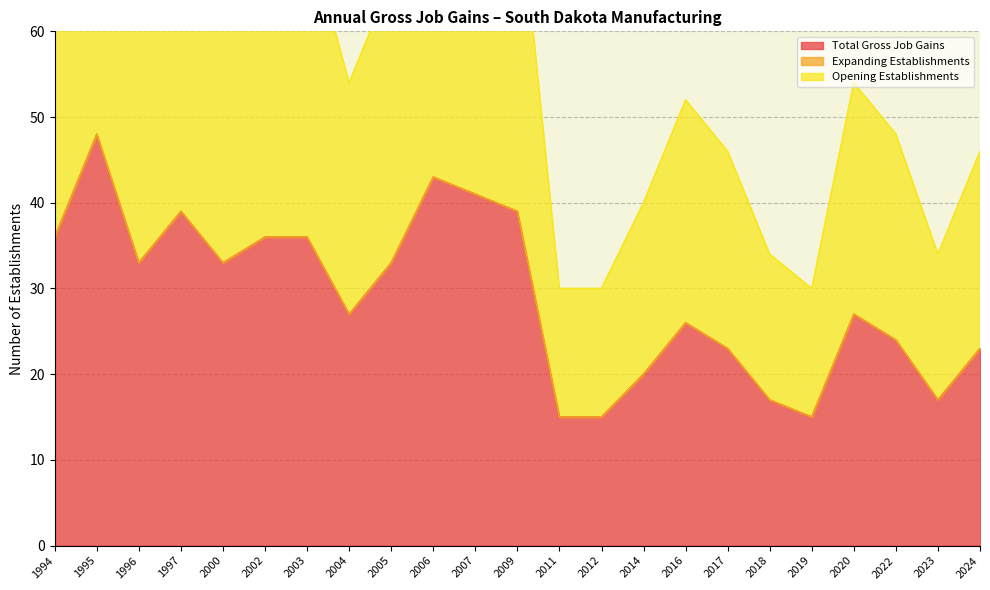

Reading right to left, transcribe all the data shown in this chart.

Total Gross Job Gains: 2024=23	2023=17	2022=24	2020=27	2019=15	2018=17	2017=23	2016=26	2014=20	2012=15	2011=15	2009=39	2007=41	2006=43	2005=33	2004=27	2003=36	2002=36	2000=33	1997=39	1996=33	1995=48	1994=36
Opening Establishments: 2024=23	2023=17	2022=24	2020=27	2019=15	2018=17	2017=23	2016=26	2014=20	2012=15	2011=15	2009=39	2007=41	2006=43	2005=33	2004=27	2003=36	2002=36	2000=33	1997=39	1996=33	1995=48	1994=36